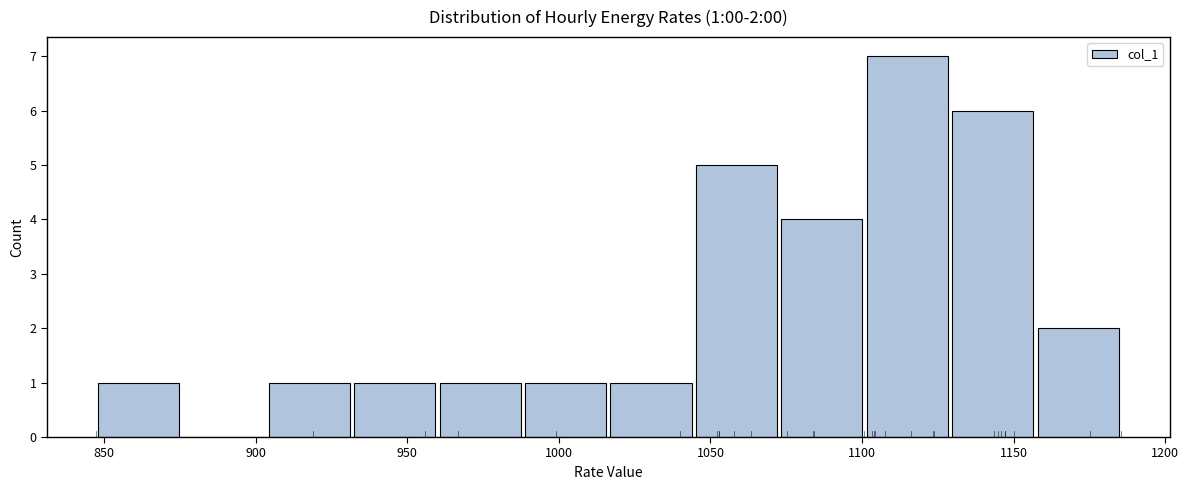

Which range on the x-axis has the tallest bar?

1100 to 1130